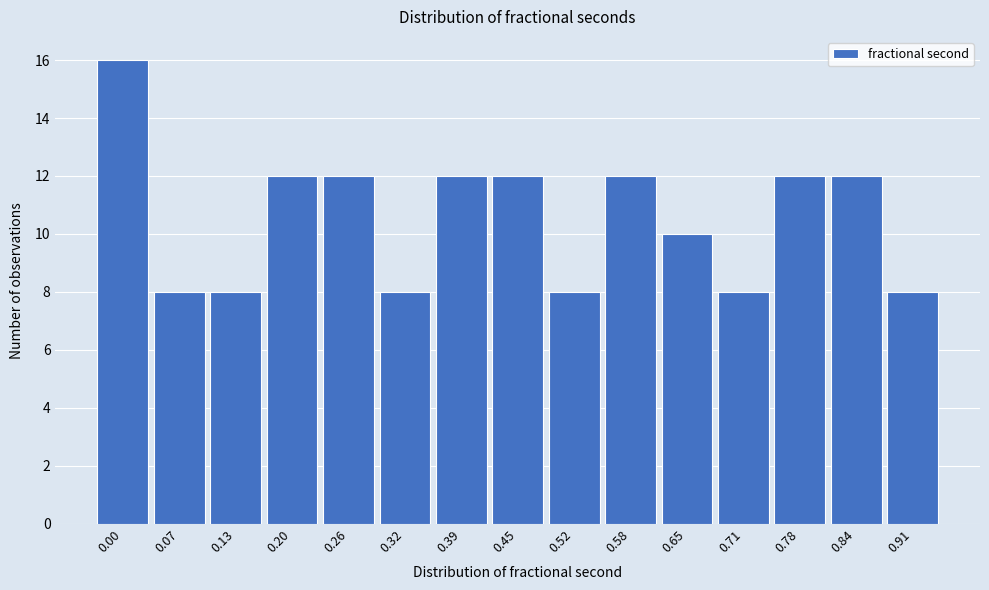

Reading left to right, list all the values displayed in this chart.

0.00=16	0.07=8	0.13=8	0.20=12	0.26=12	0.32=8	0.39=12	0.45=12	0.52=8	0.58=12	0.65=10	0.71=8	0.78=12	0.84=12	0.91=8